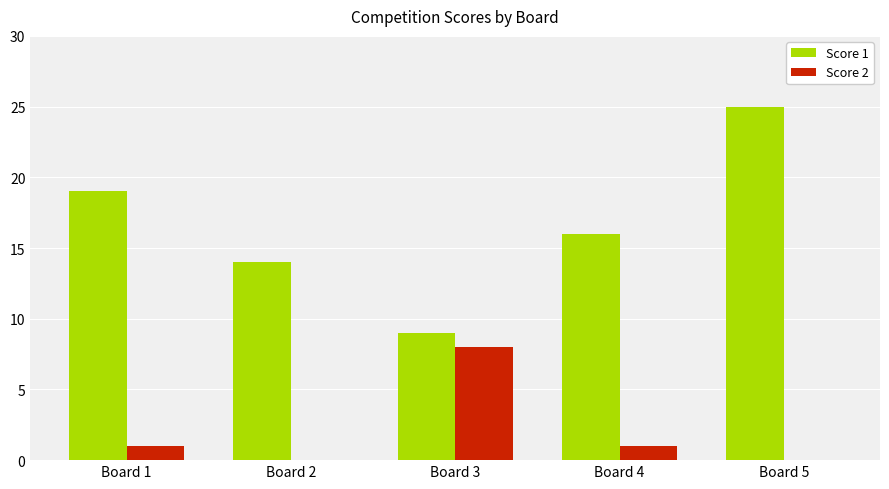

Count the Score 1 values in the range 14 to 19.

3